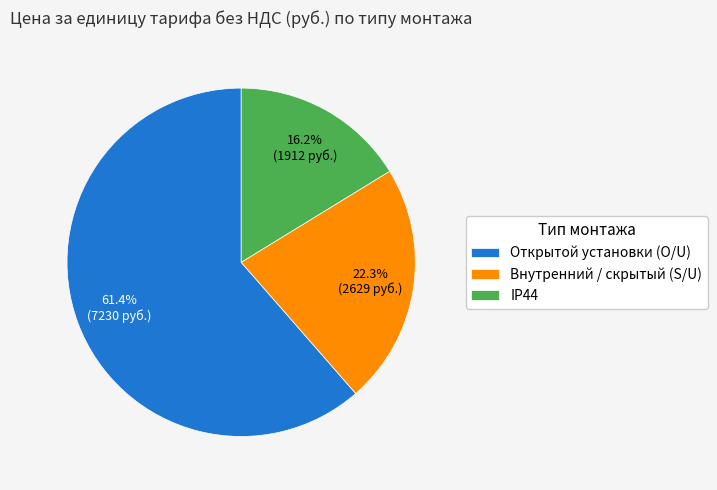

What is the smallest slice in the pie chart?

IP44